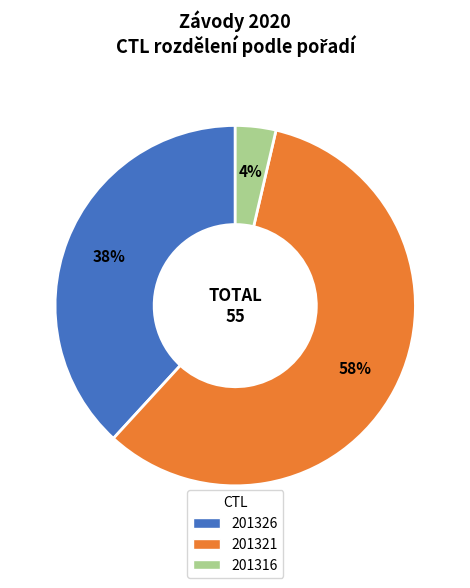

Which slice is the largest?

201321